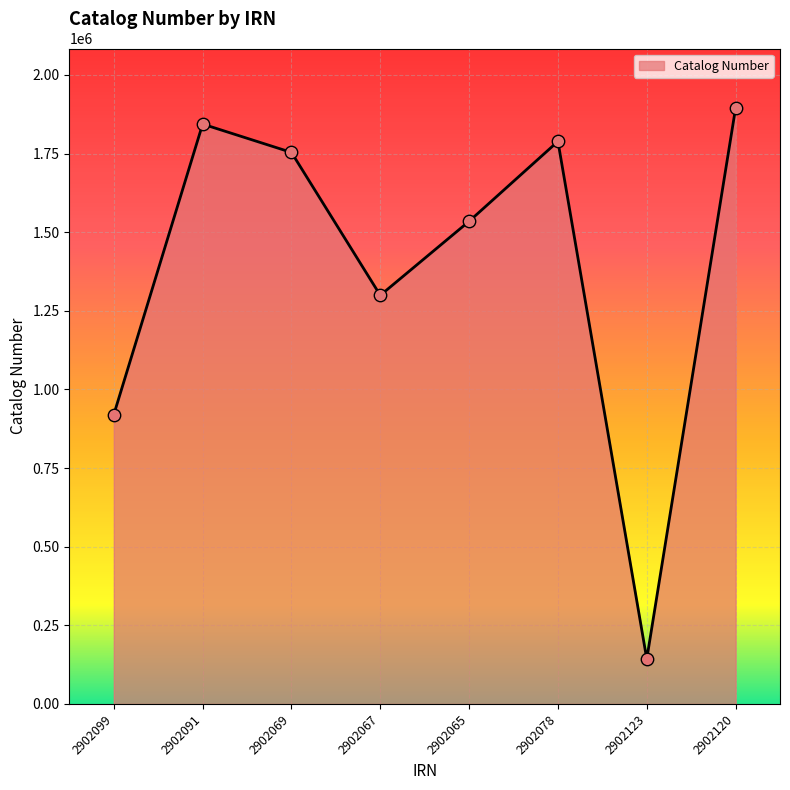

Between 2902065 and 2902091, which is larger?

2902091